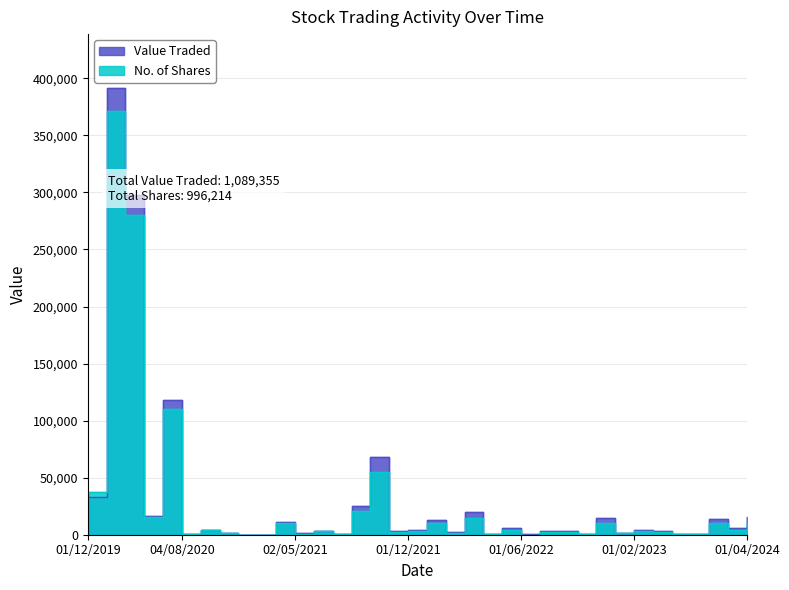

What is the label of the 15th point from the left?

01/09/2021